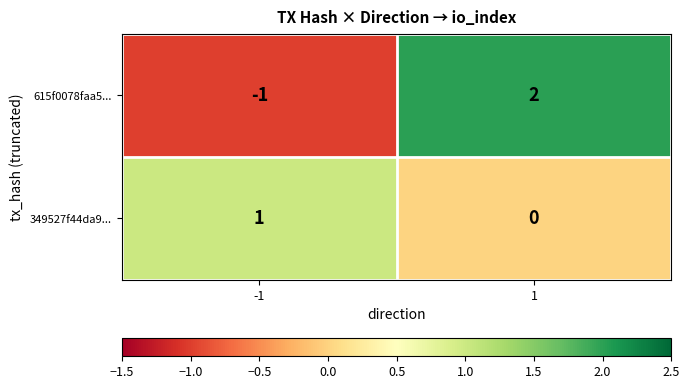

At which category is the sum across all series the highest?

1